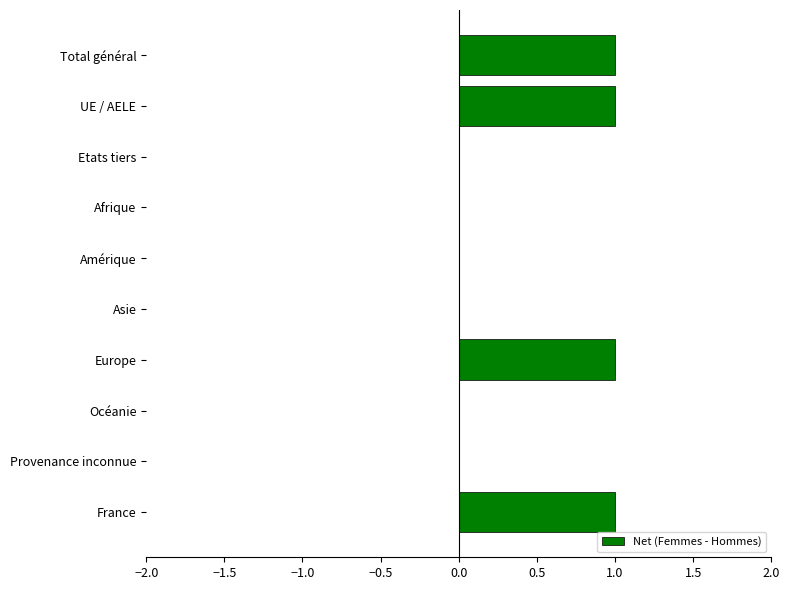

Reading top to bottom, transcribe all the data shown in this chart.

Total général=1	UE / AELE=1	Etats tiers=0	Afrique=0	Amérique=0	Asie=0	Europe=1	Océanie=0	Provenance inconnue=0	France=1